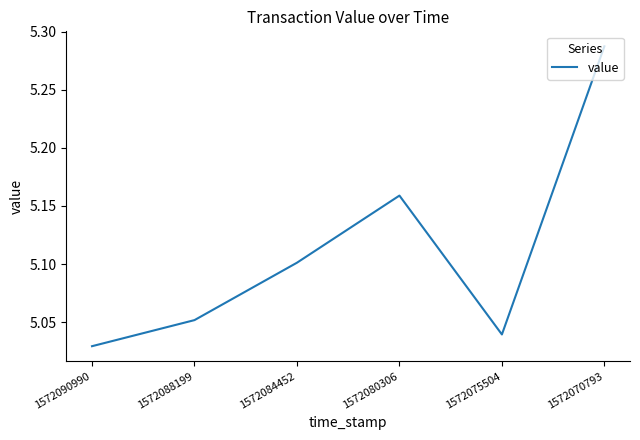

At which label is the value closest to 5?

1572090990